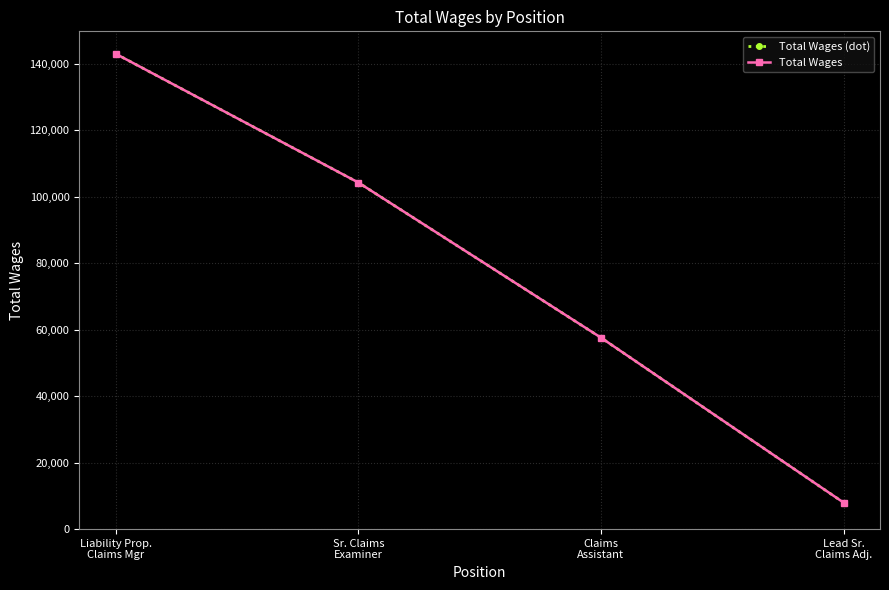

Is this an area chart (filled region under the line)?

No